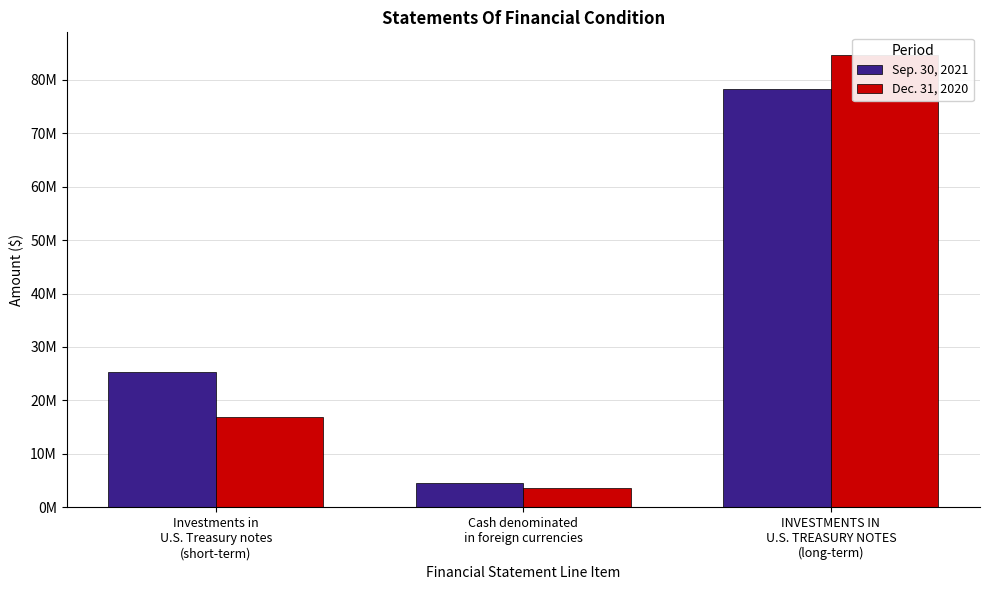

What is the label of the 2nd bar from the right?

Cash denominated
in foreign currencies